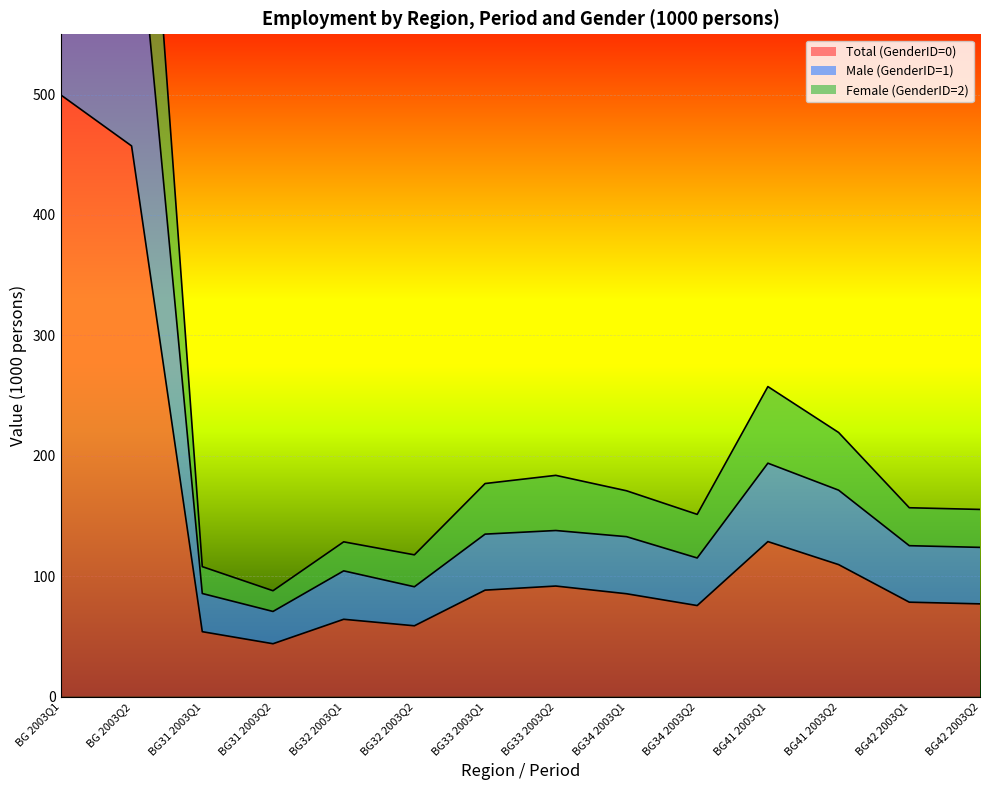

Count the number of categories in the chart.

14